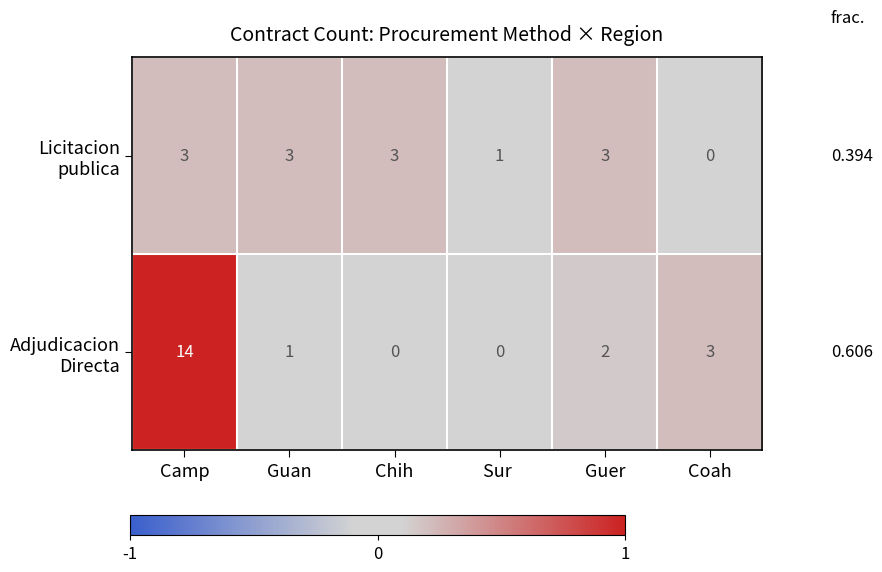

At which category is the sum across all series the highest?

Camp